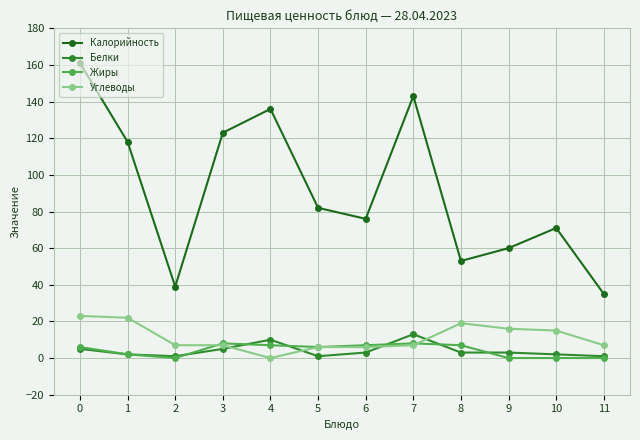

How many distinct data groups are displayed?

4